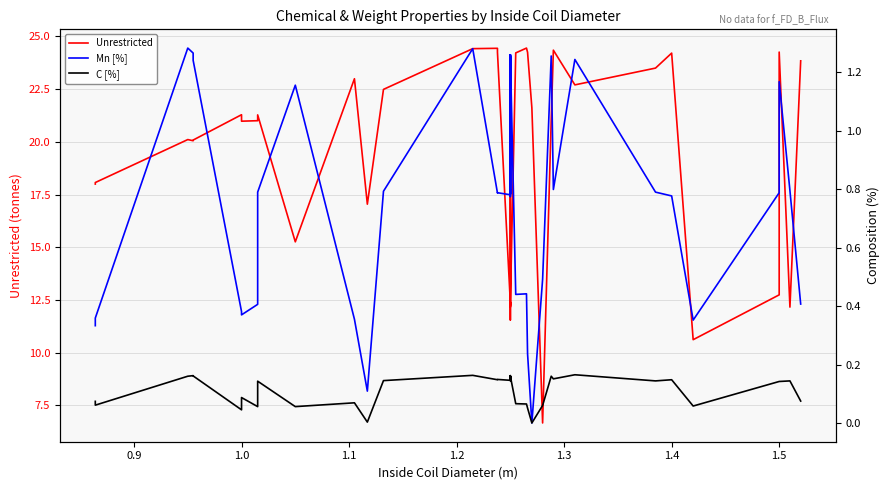

Is it true that C [%] equals 0.0 at 39?

False